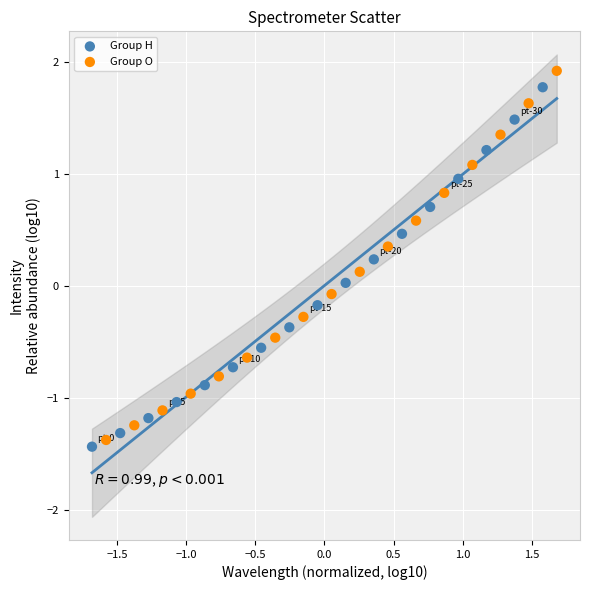

Which series has the widest spread of Y values?

Group O